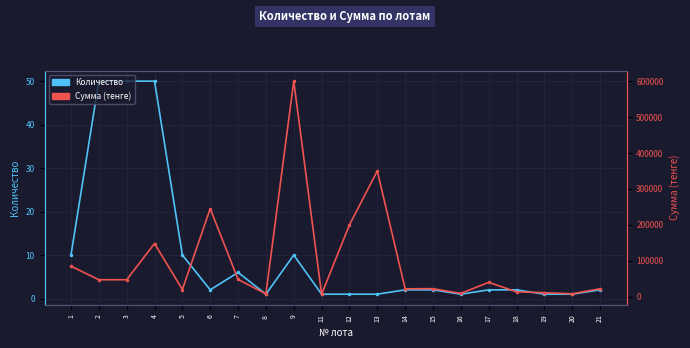

What is the difference between the Количество values at 6 and 16?

1